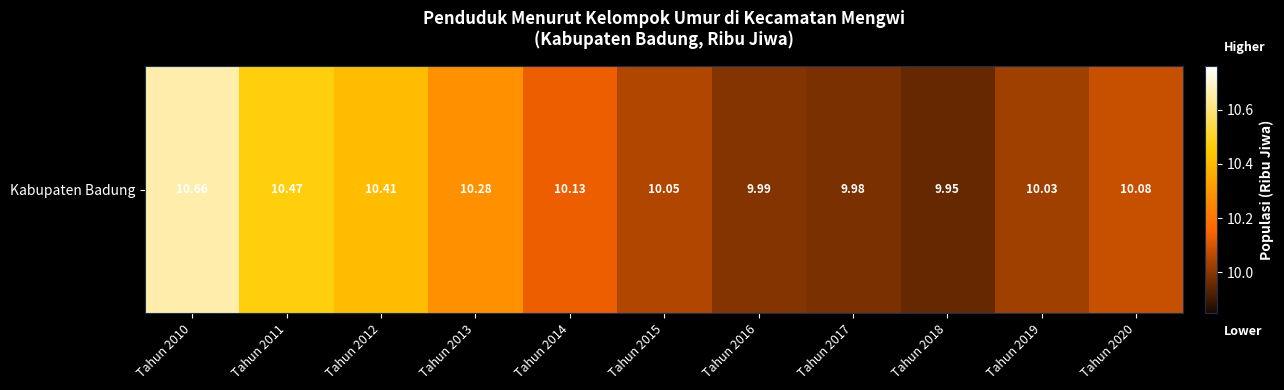

What is the smallest value displayed?

9.9